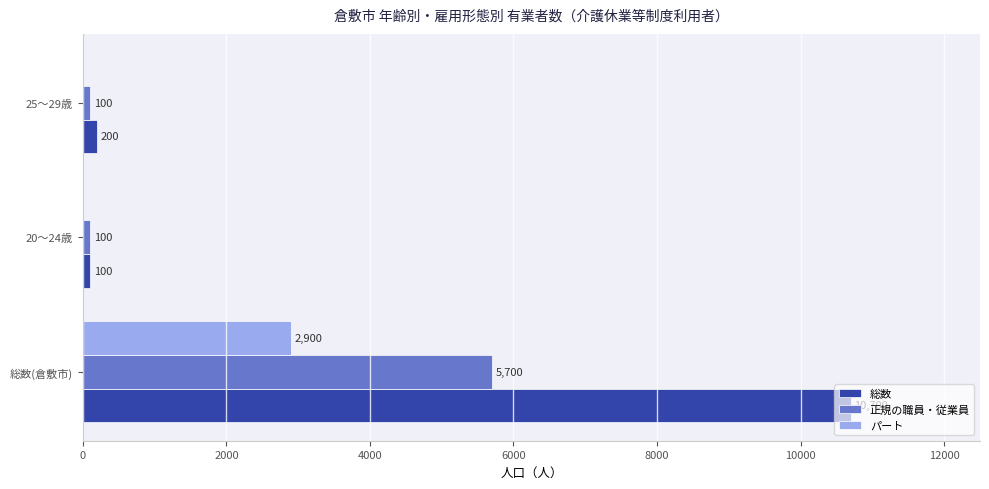

Is it true that 正規の職員・従業員 equals 5700 at 総数(倉敷市)?

True